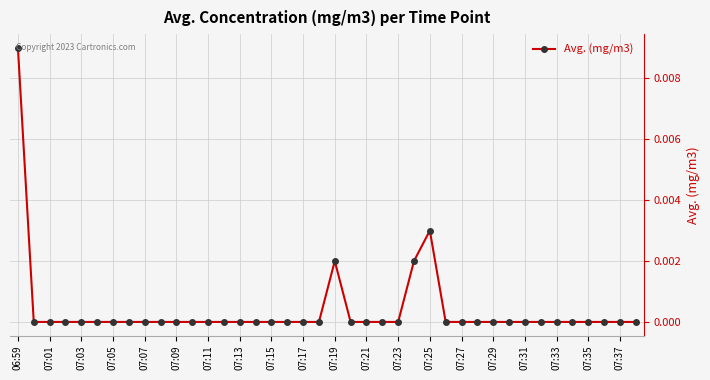

How many values are between 0 and 1?

40